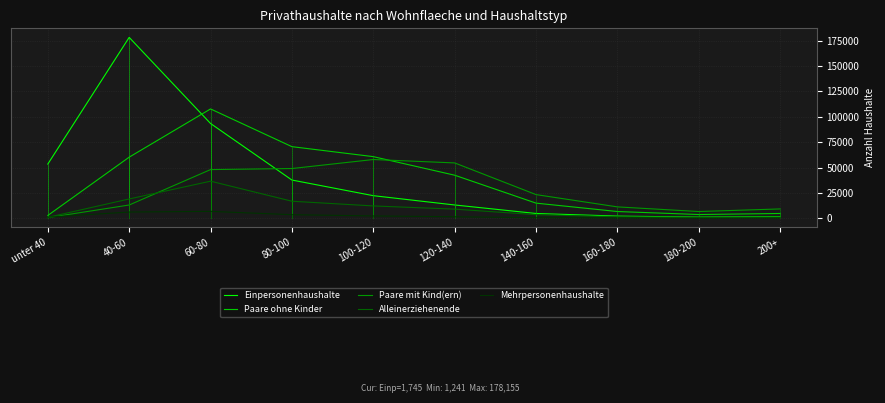

Which category has the highest value across all series?

40-60